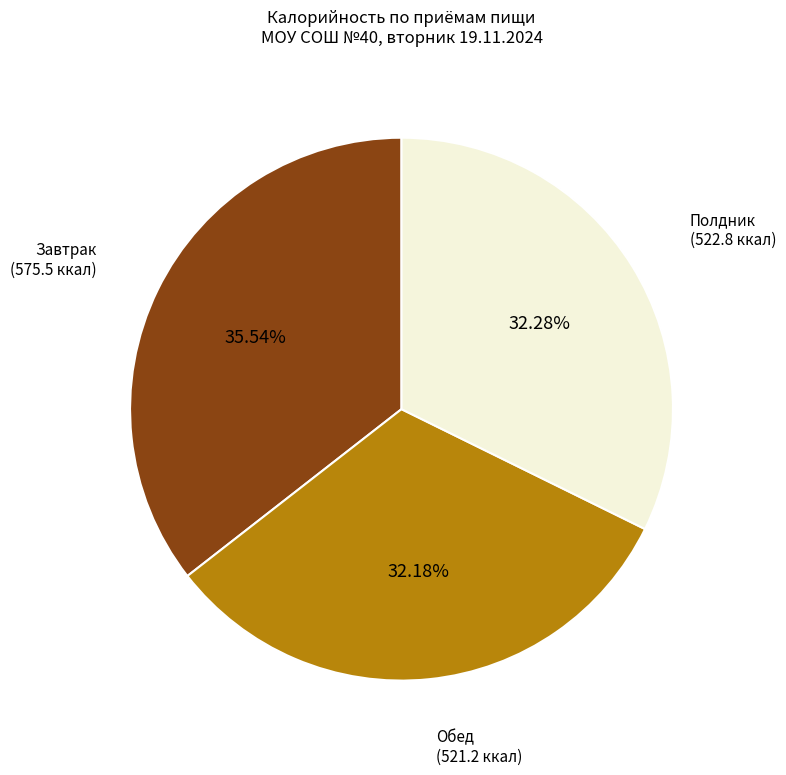

Do Обед and Полдник together represent more than half of the pie?

Yes